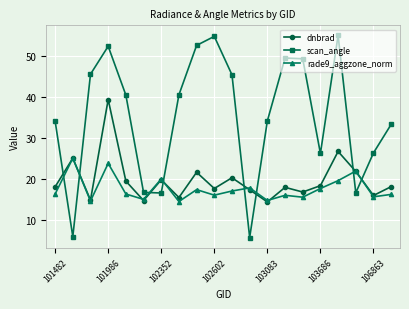

Which series has the widest spread of values?

scan_angle